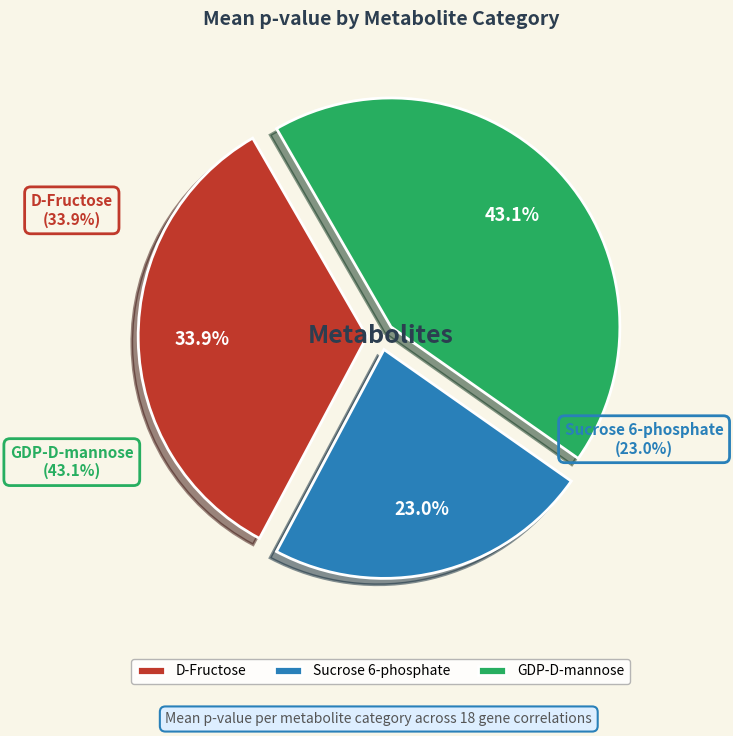

Is there a majority slice in this chart?

No